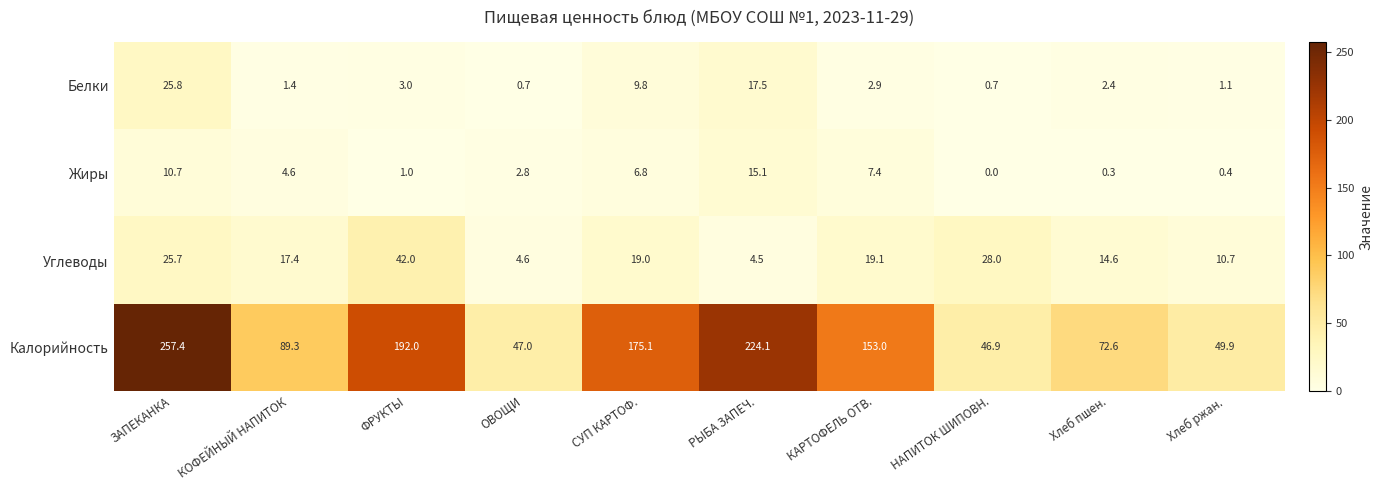

Rank the series by their maximum value, from lowest to highest.

Жиры, Белки, Углеводы, Калорийность